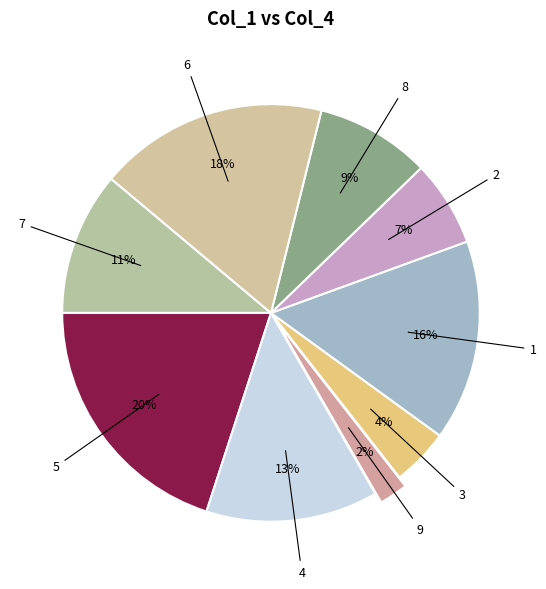

How many segments does this pie chart have?

9